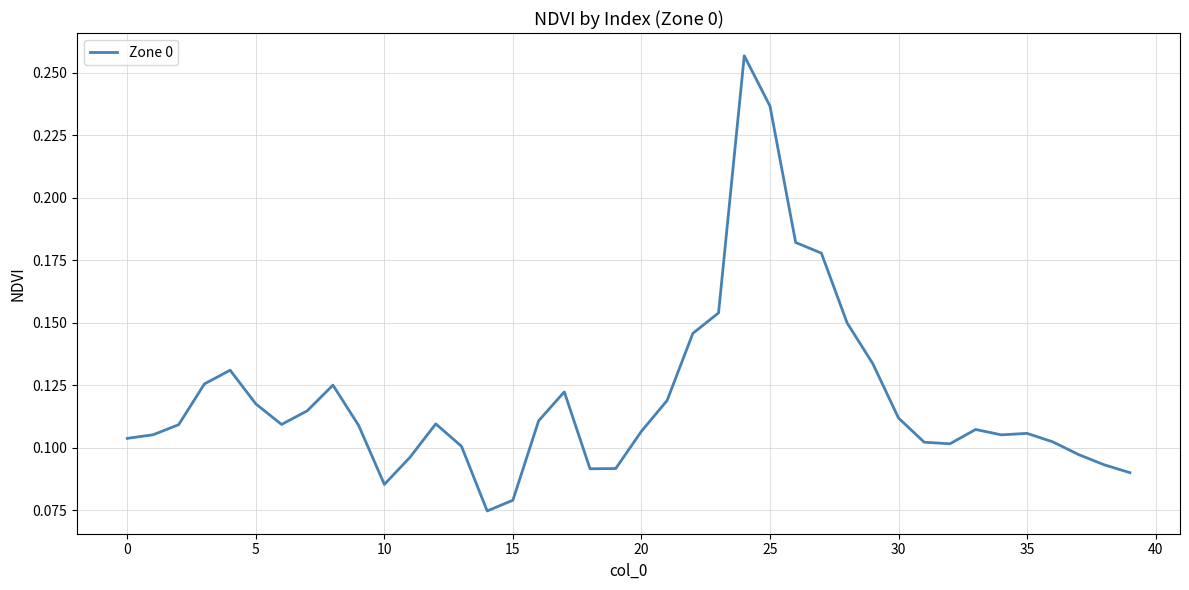

Does the chart have visible grid lines?

Yes